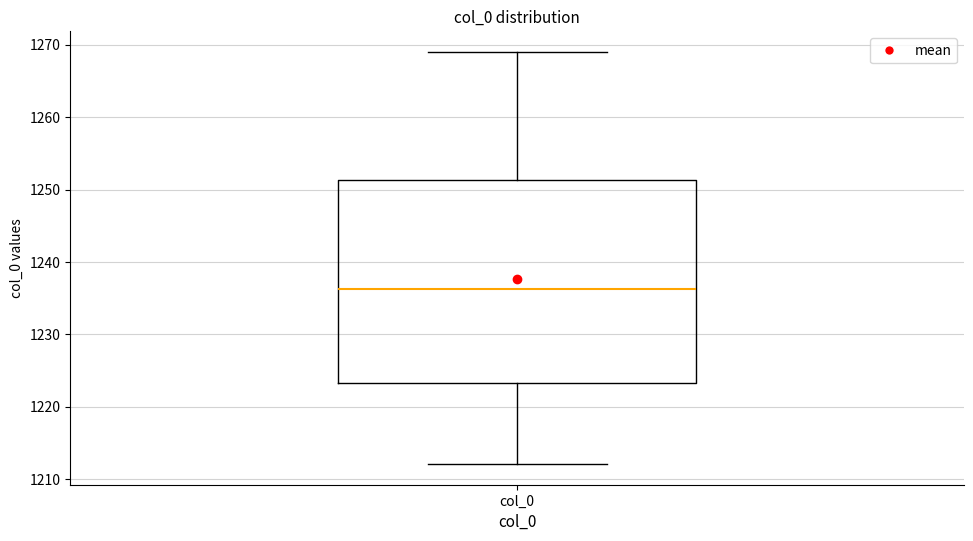

Where is the lower edge of the box for col_0 on the y-axis? The values are not printed on the chart, so give them approximately, as read against the axis.

1223